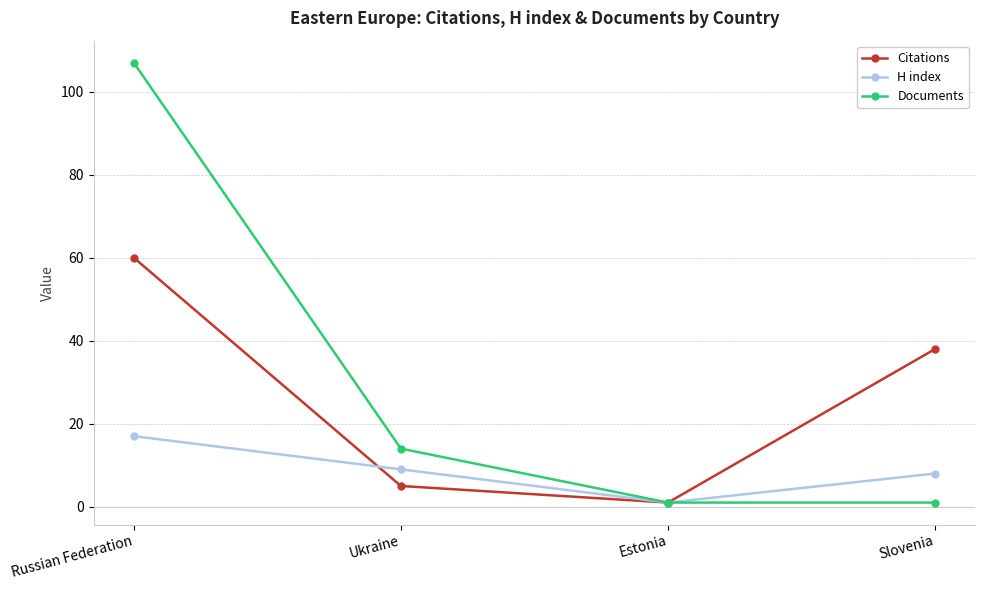

Is it true that Documents equals 14 at Ukraine?

True